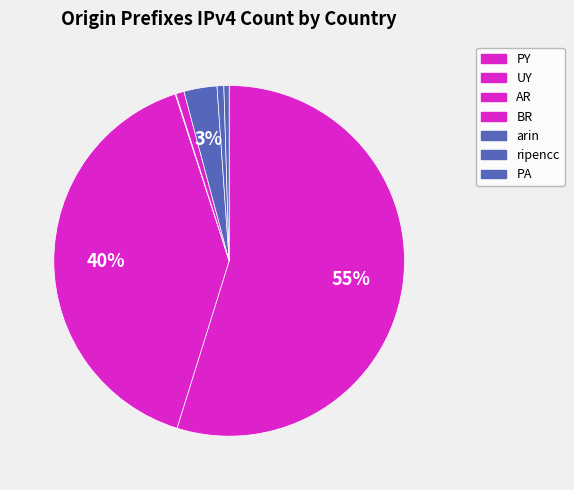

The ripencc slice represents 11% of the pie. True or false?

False